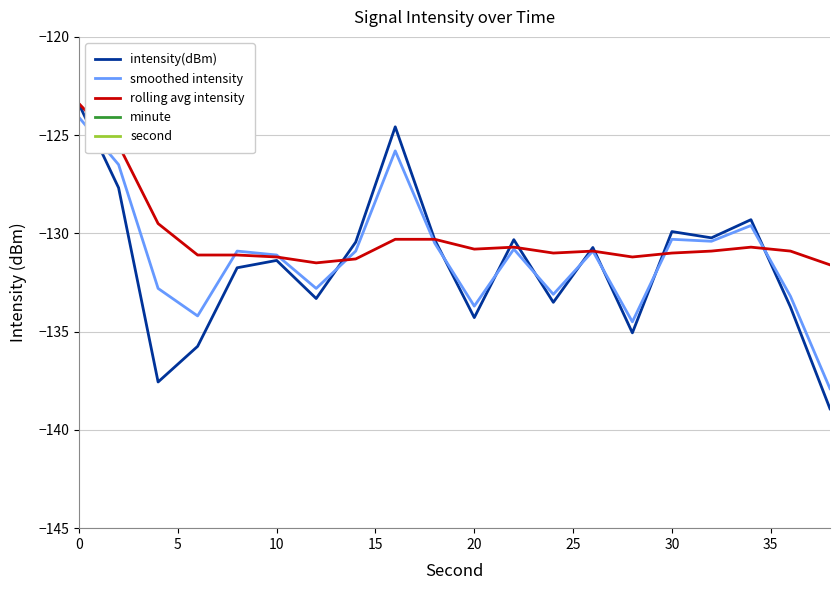

The minute series shows 0.0 at 16. True or false?

True